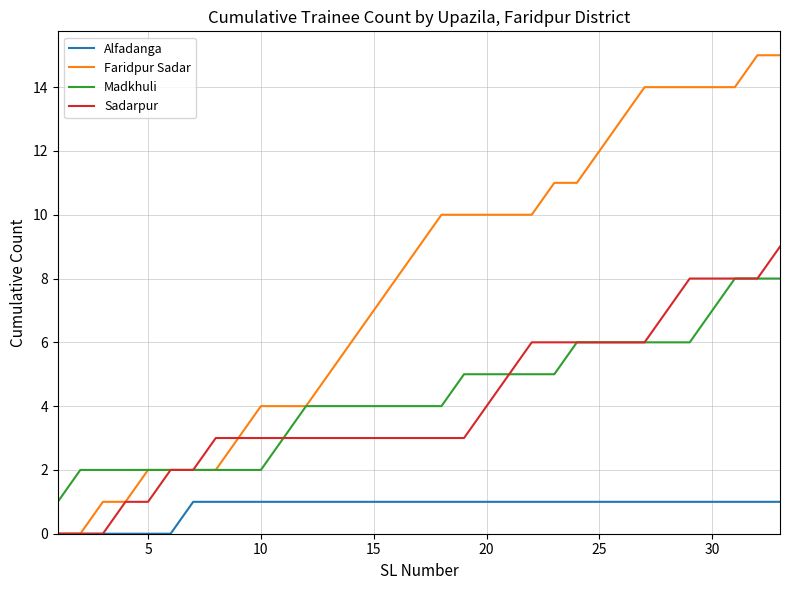

List the series in order of their peak value, highest first.

Faridpur Sadar, Sadarpur, Madkhuli, Alfadanga